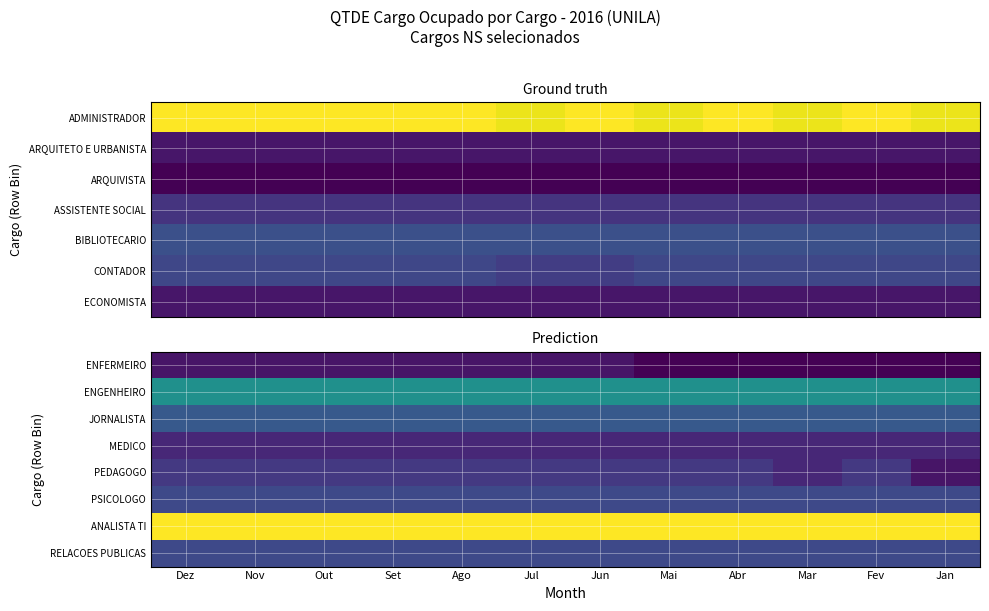

The value of ANALISTA TI at Jul is 20. True or false?

True